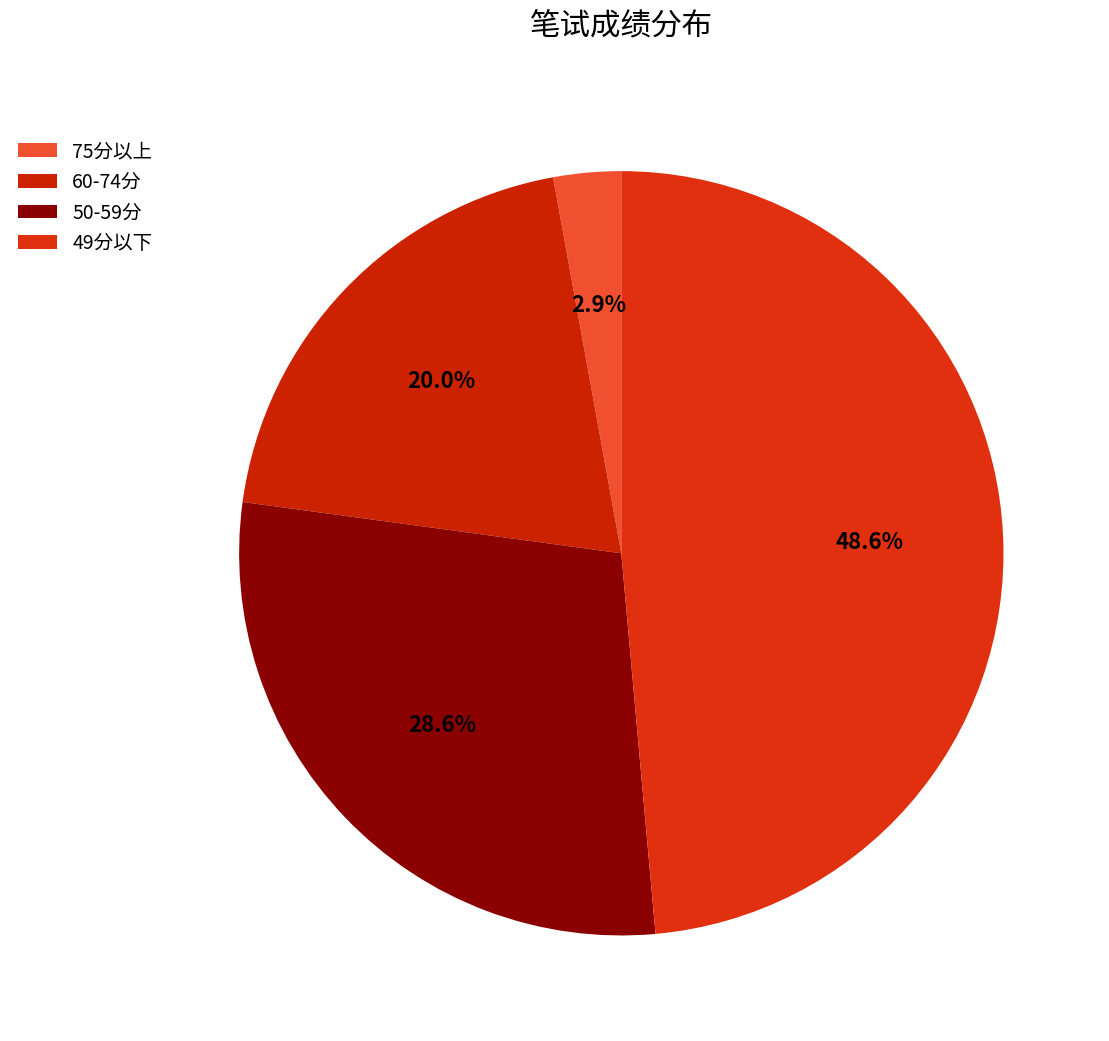

Rank the categories by value from highest to lowest.

49分以下, 50-59分, 60-74分, 75分以上